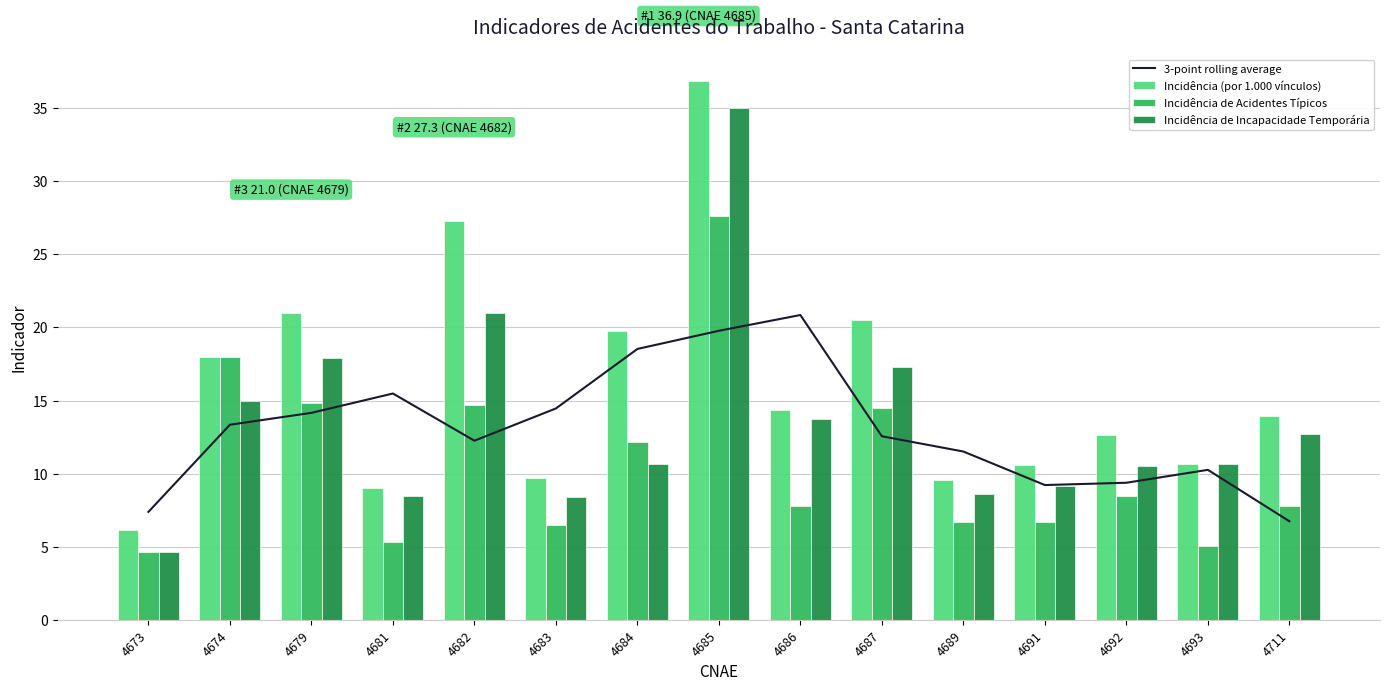

What is the value of the 3-point rolling average bar at the 4th from the left?

15.5